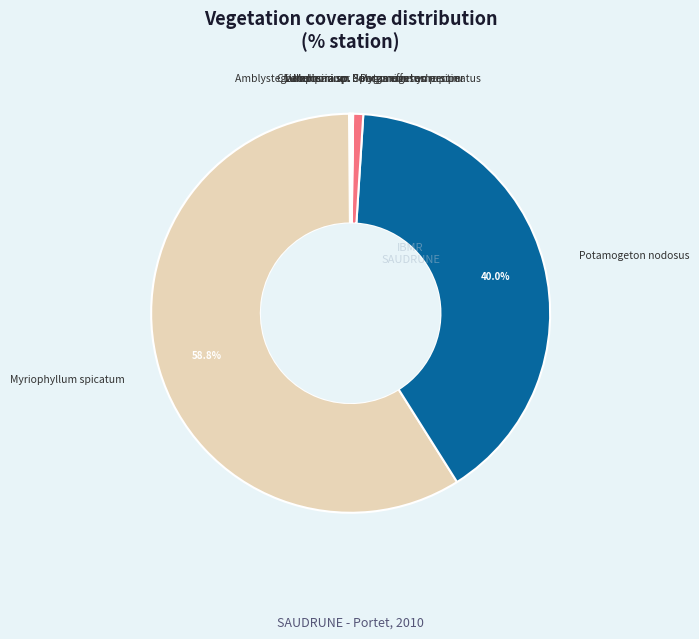

Which slice is the largest?

Myriophyllum spicatum